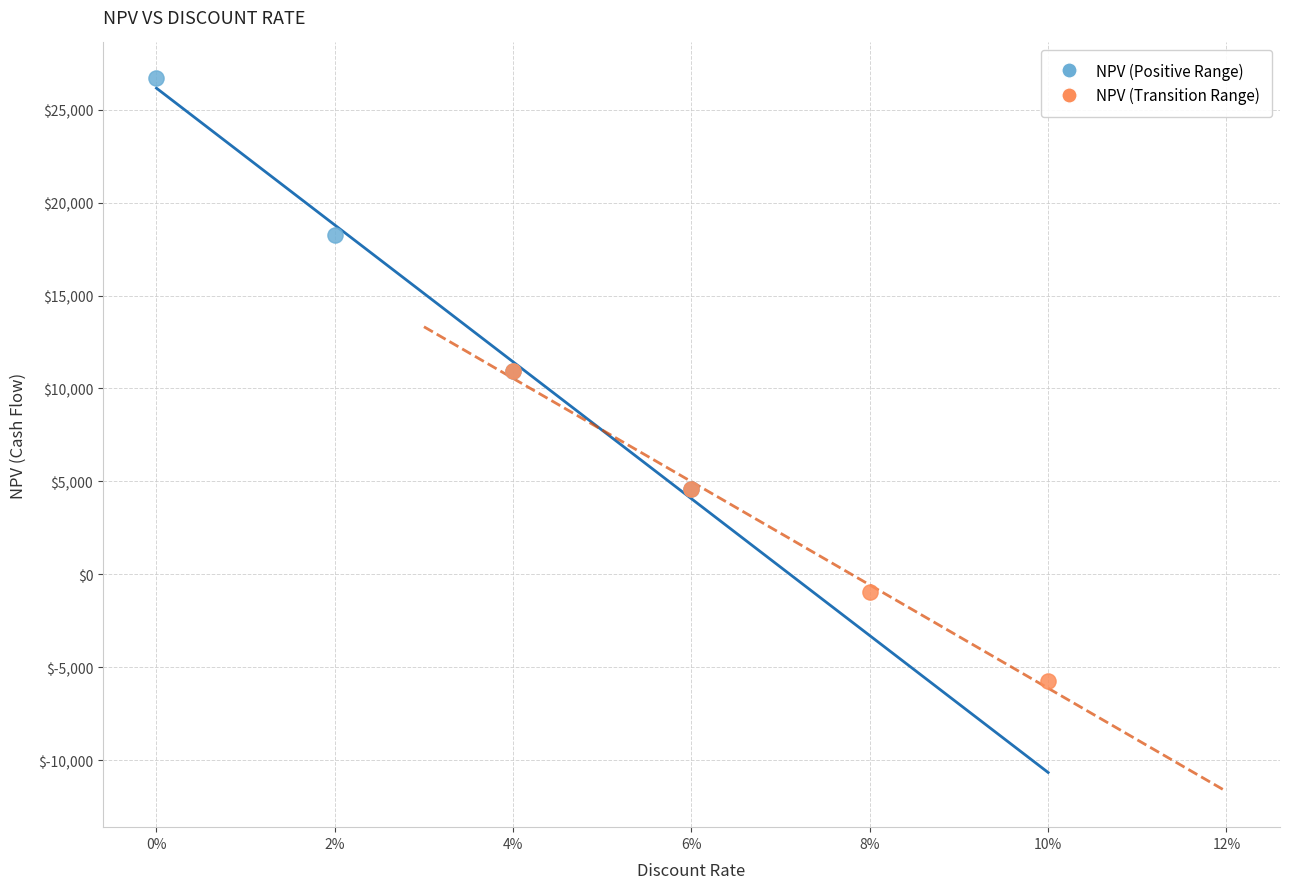

Which series contains the lowest Y value?

NPV (Transition Range)